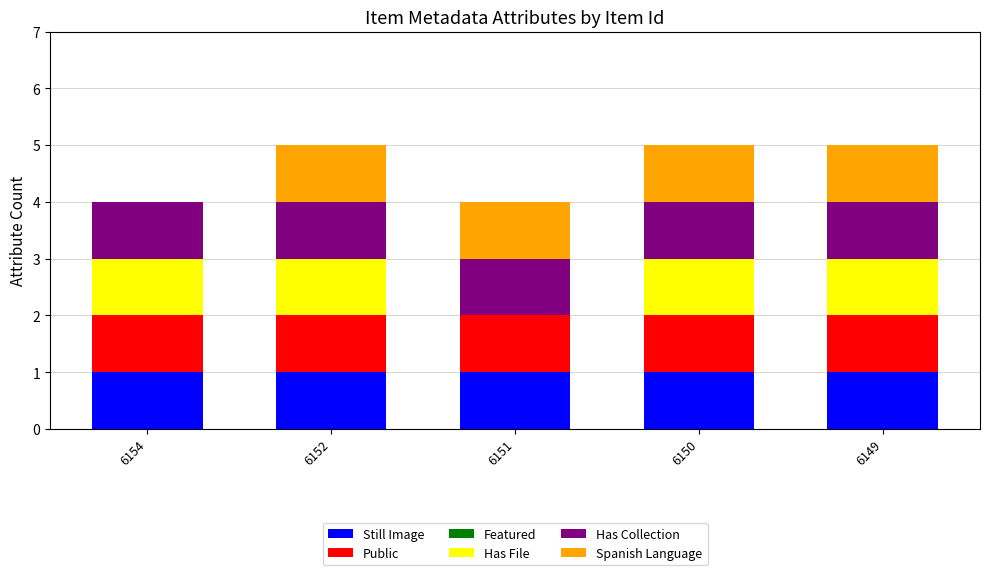

Does the chart contain stacked bars?

Yes